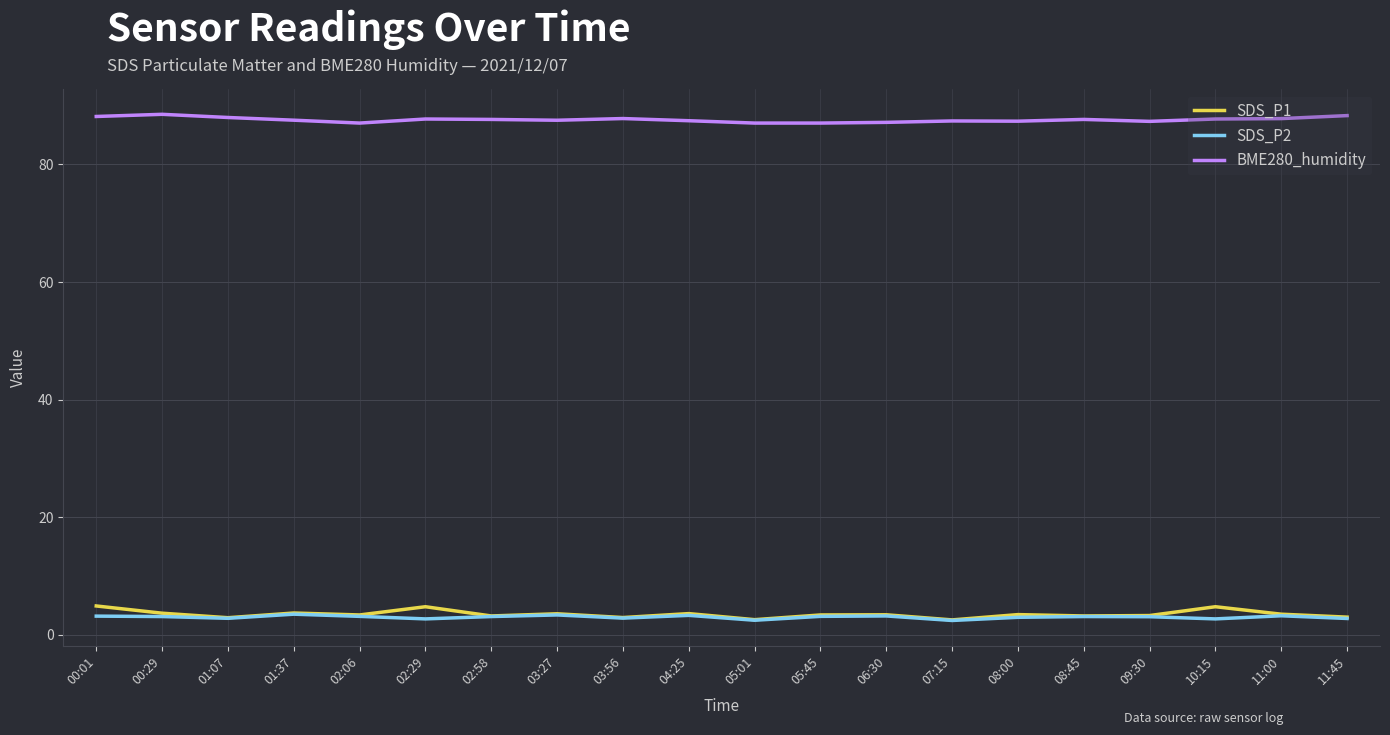

What is the total value across all series at 04:25?

94.3